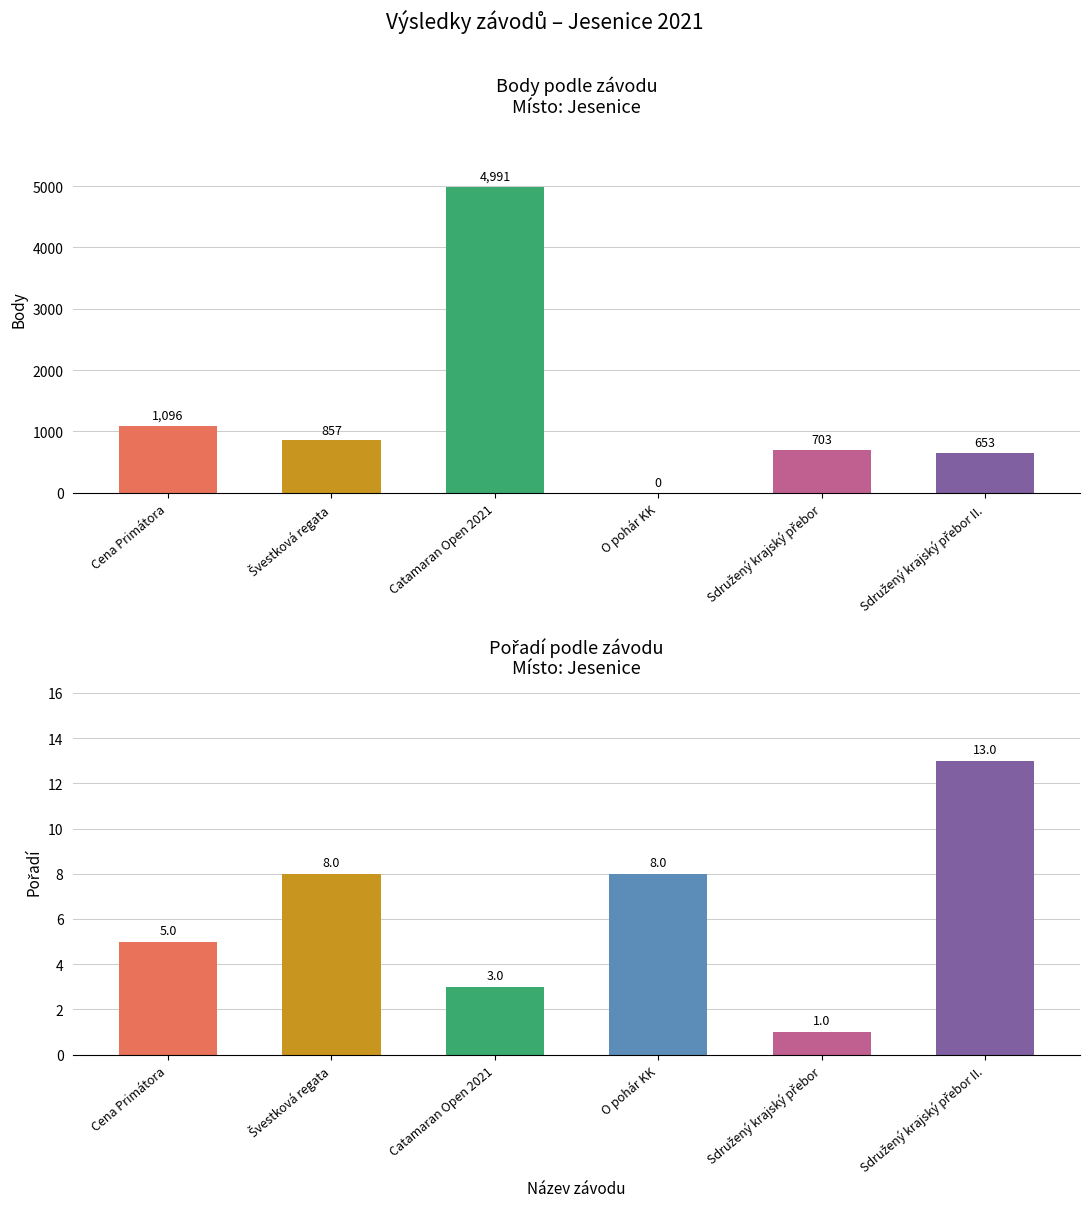

What is the label of the 1st bar from the right?

Sdružený krajský přebor II.